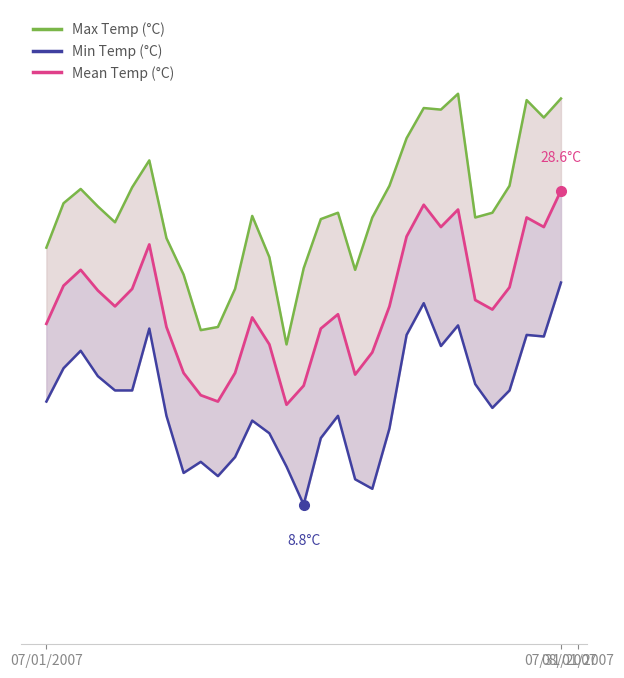

The value of Max Temp (°C) at 29 is 54.4. True or false?

False